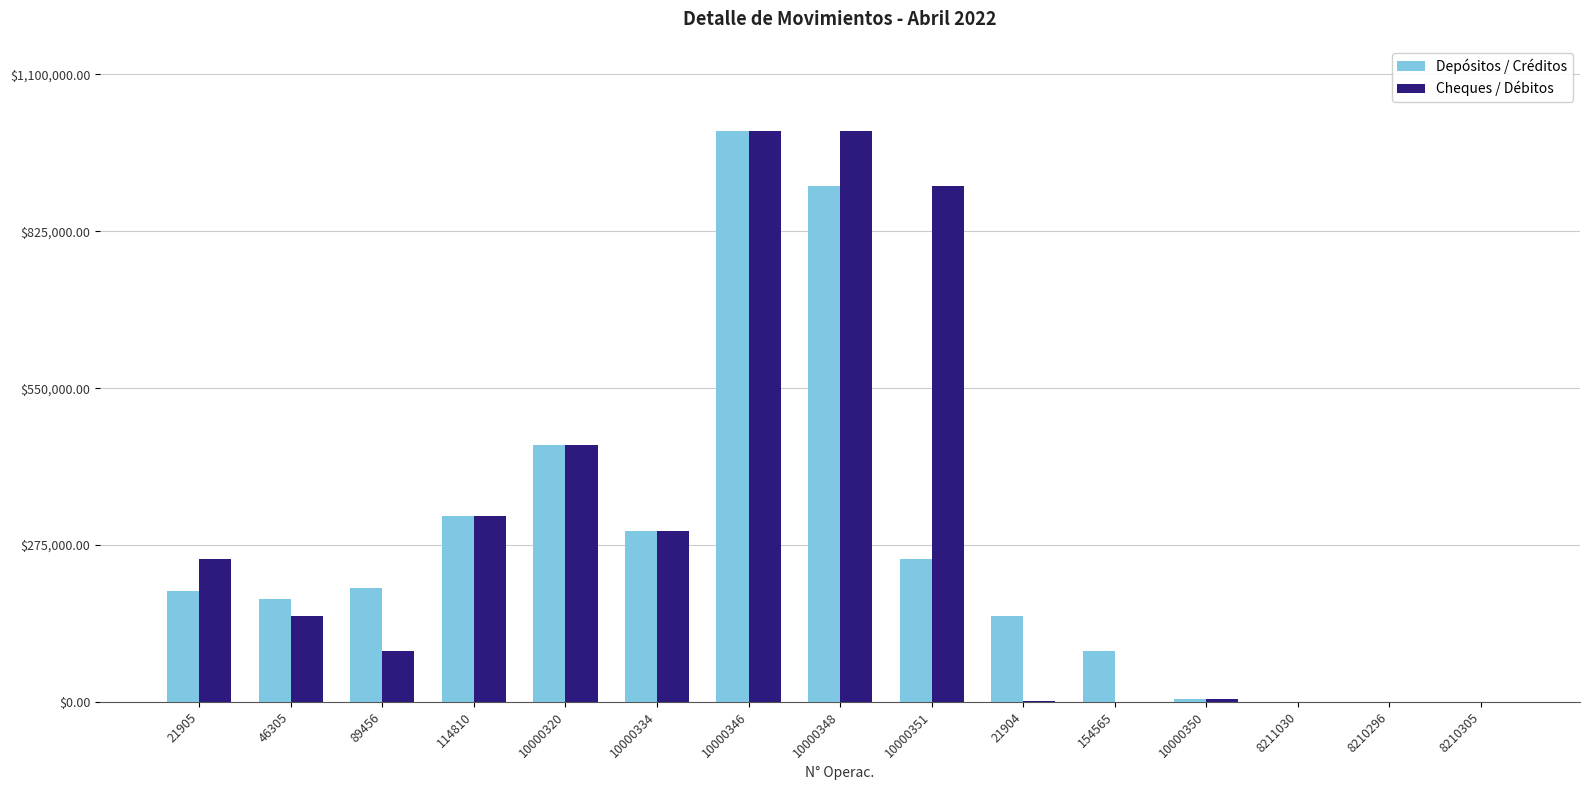

What is the maximum value shown in the chart?

1000000.0